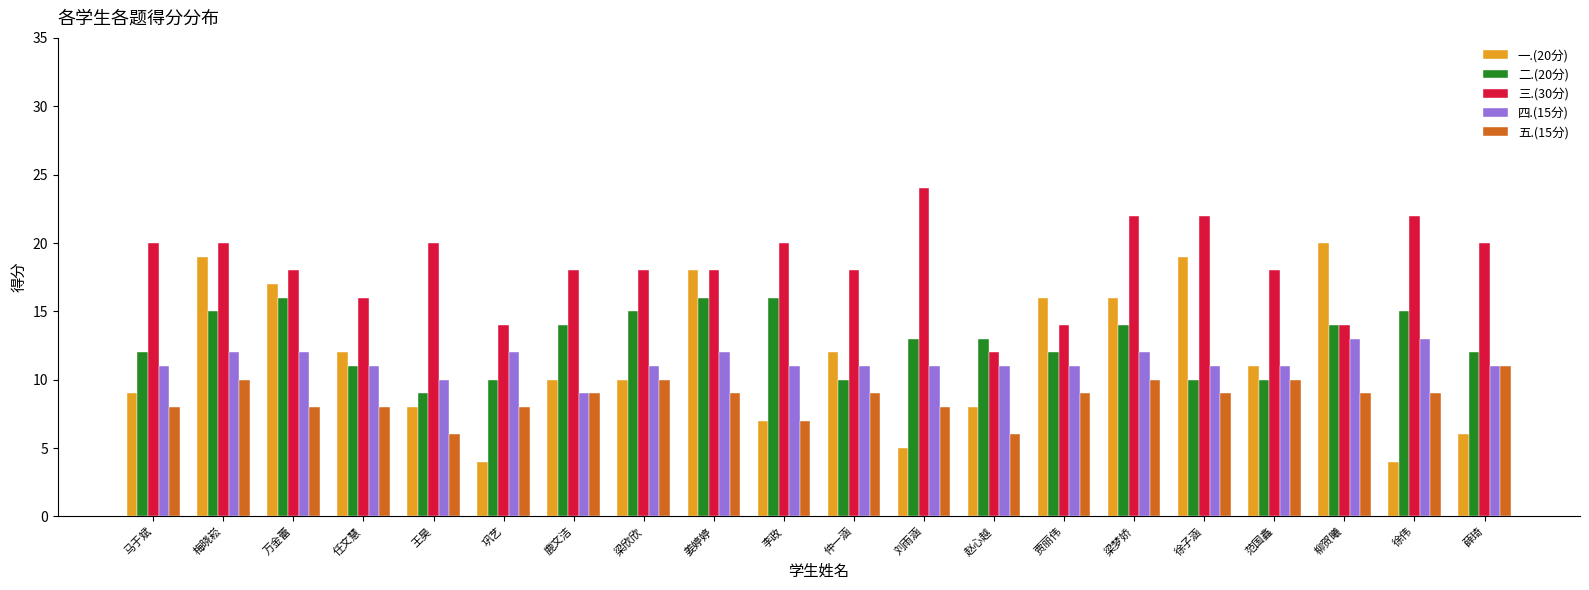

What is the sum of all 五.(15分) values?

173